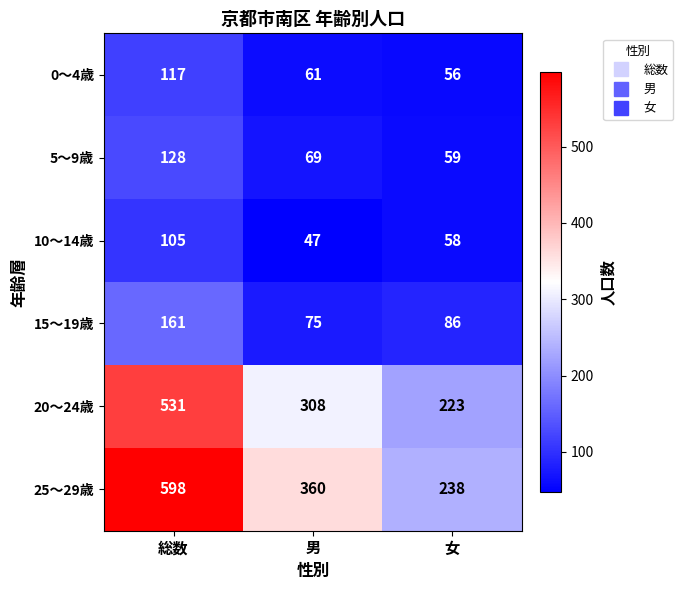

Which series has the largest range (max minus min)?

25～29歳